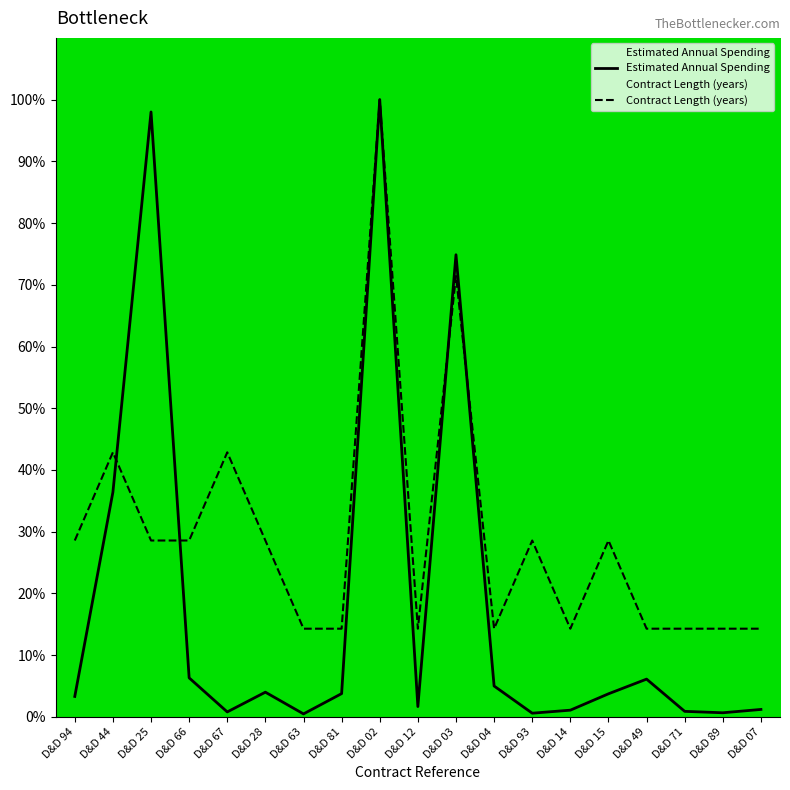

What is the difference between the maximum and second lowest values in the Contract Length (years) series?

85.7